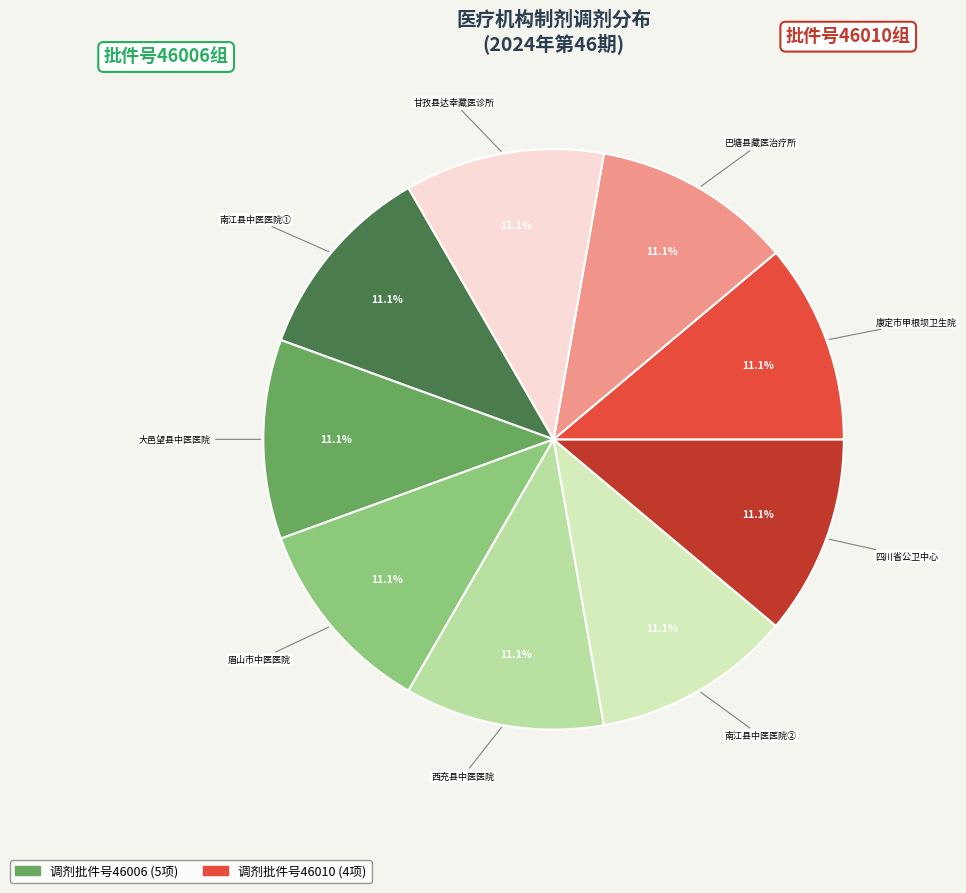

Is there any slice that represents more than half of the pie?

No